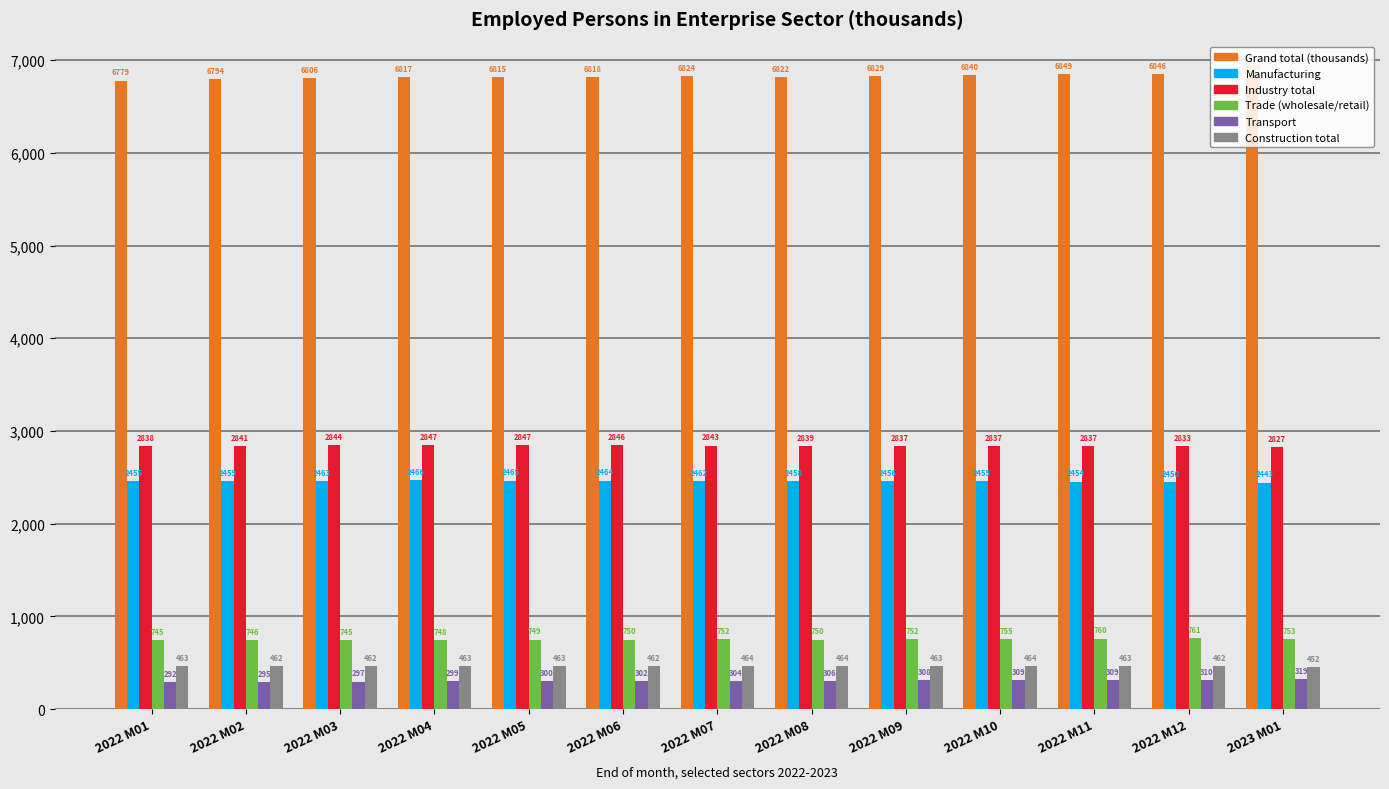

Does the chart contain any negative values?

No